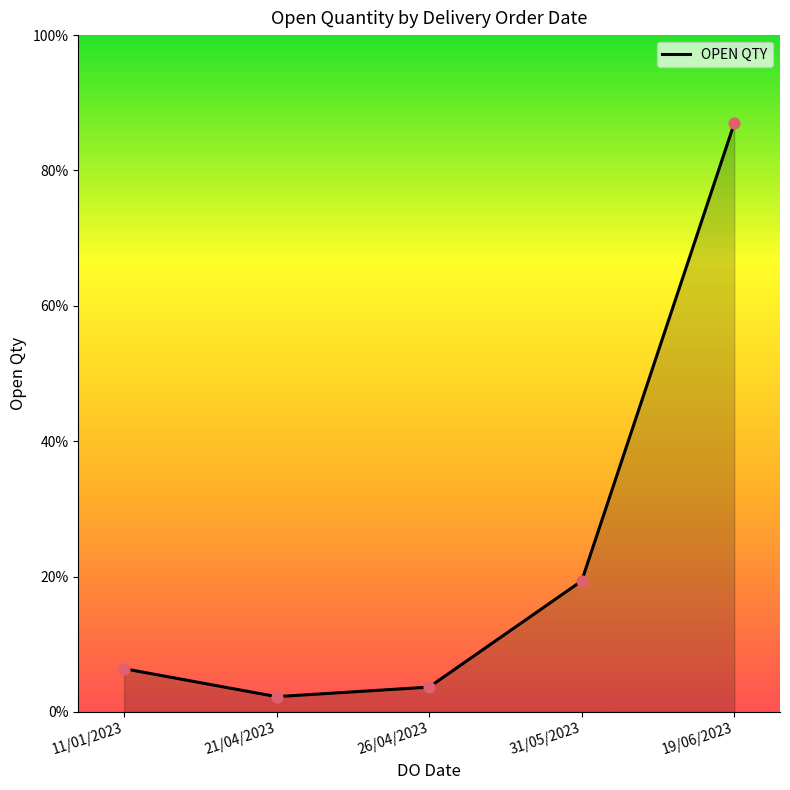

Does the chart have visible grid lines?

No